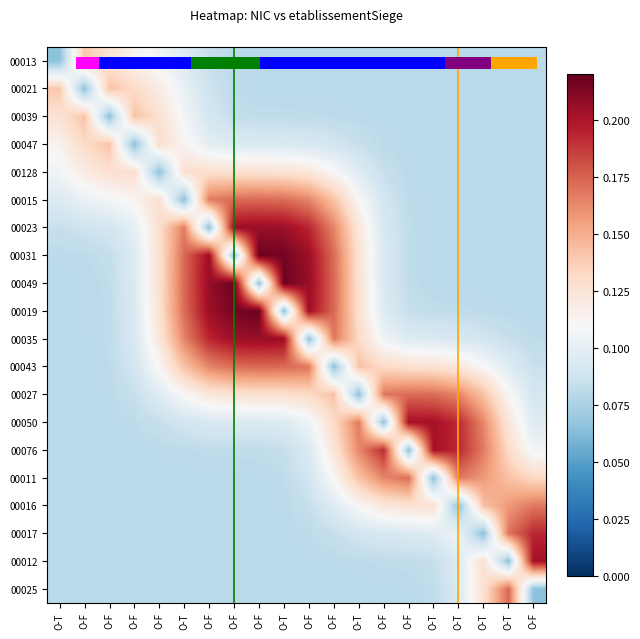

List the labels in order of 00050 value, largest first.

O-F, O-T, O-T, O-T, O-T, O-F, O-T, O-F, O-F, O-T, O-F, O-F, O-F, O-T, O-F, O-F, O-F, O-F, O-T, O-F